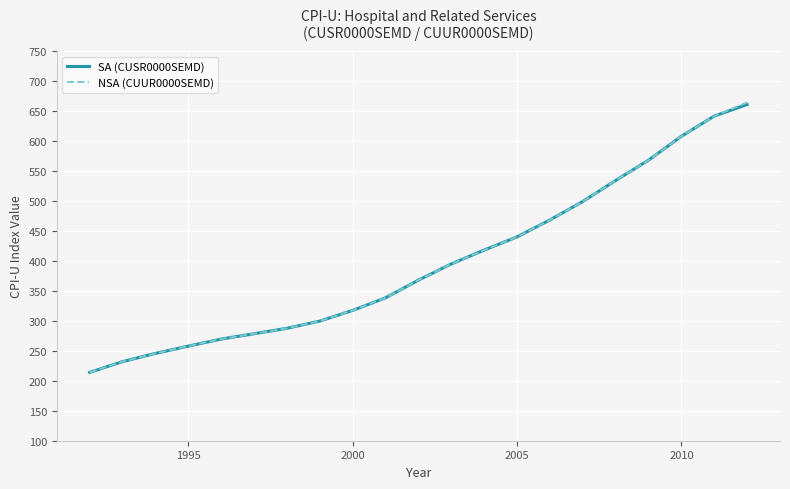

True or false: SA (CUSR0000SEMD) has more than 0 interior local peaks.

False